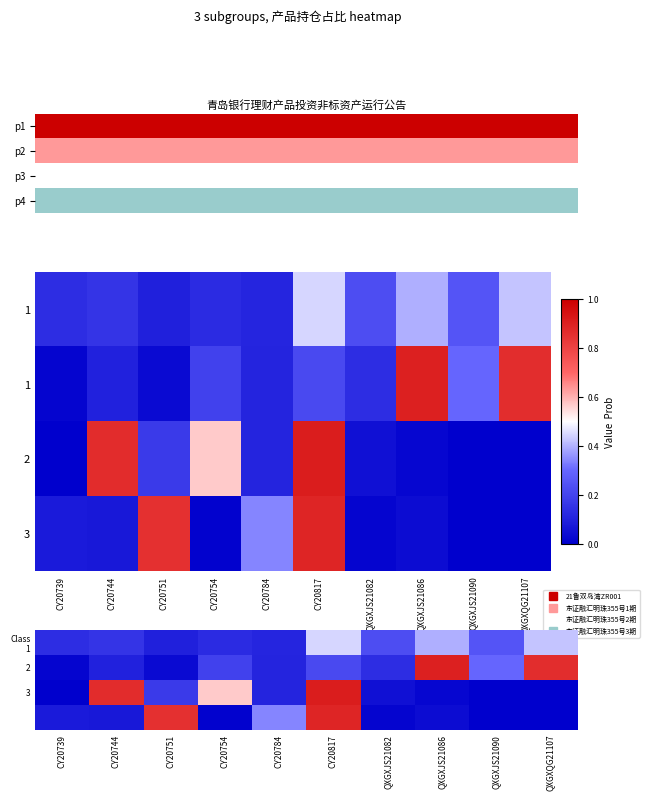

What is the difference between the maximum and minimum values in the Class 1 series?

0.4